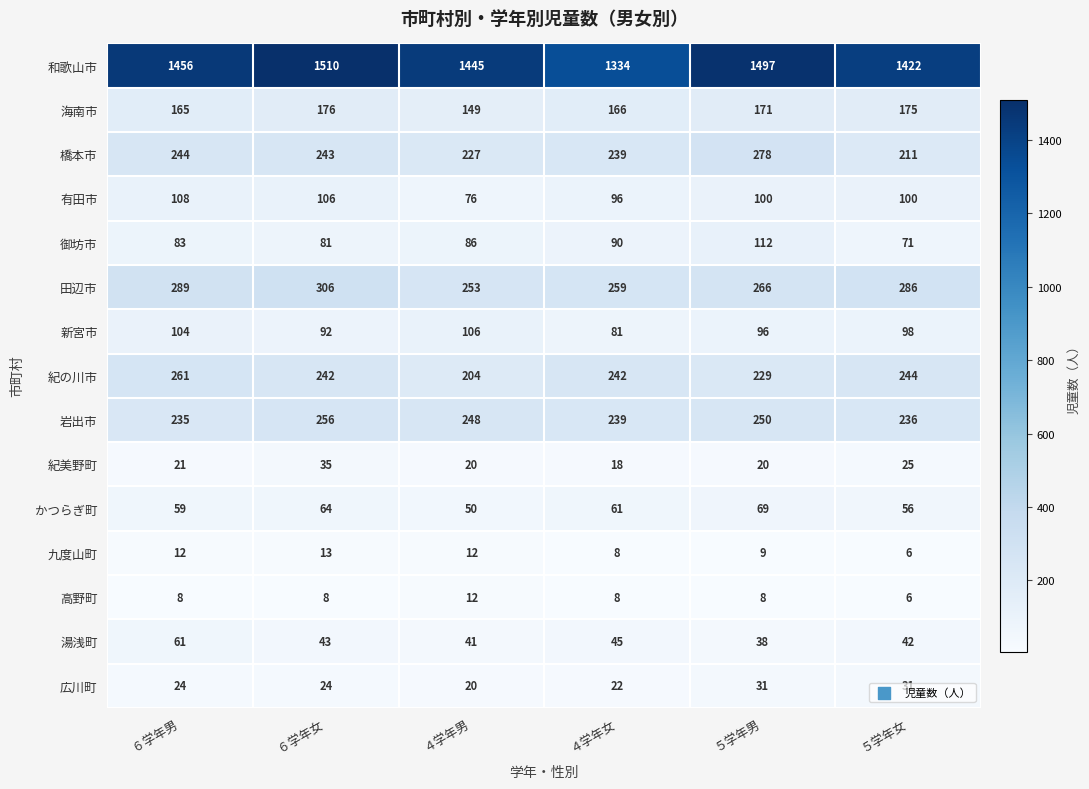

The value of 紀美野町 at ４学年男 is 11. True or false?

False